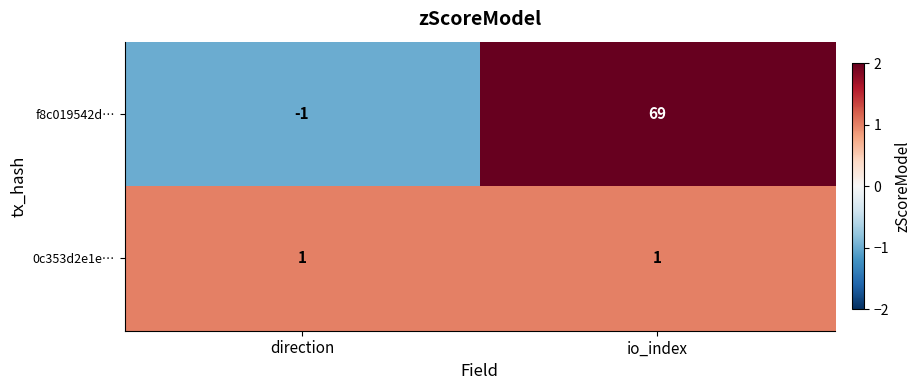

At which label does f8c019542d… reach its peak?

io_index